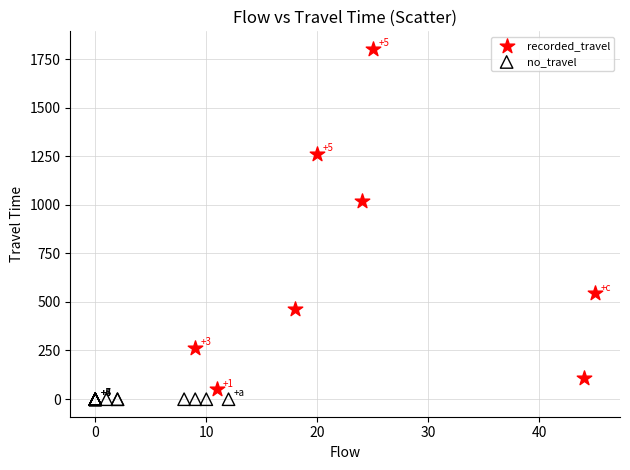

Which series reaches the maximum Y coordinate?

recorded_travel